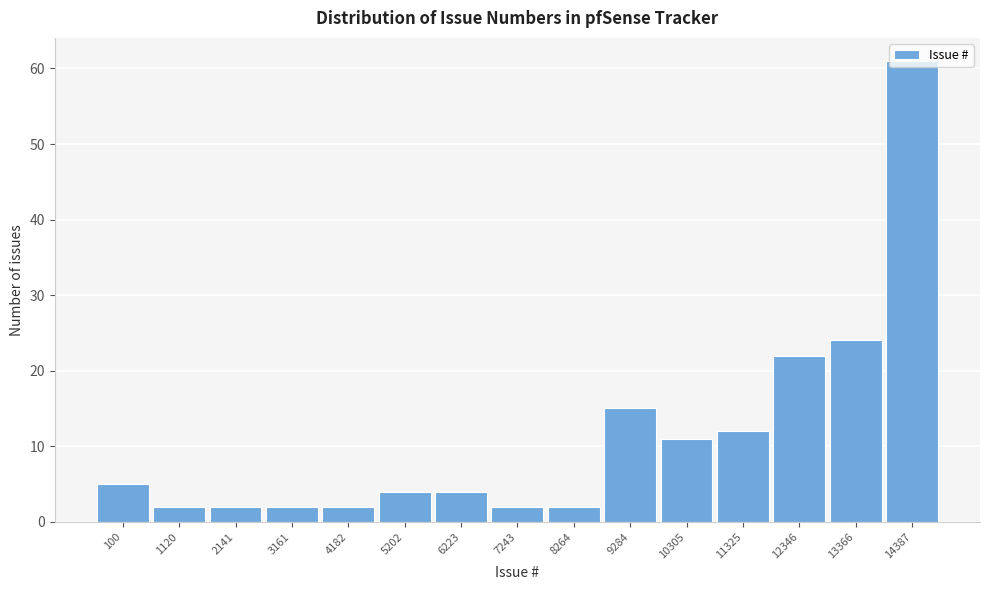

At which category does the chart reach its peak across all series?

14387